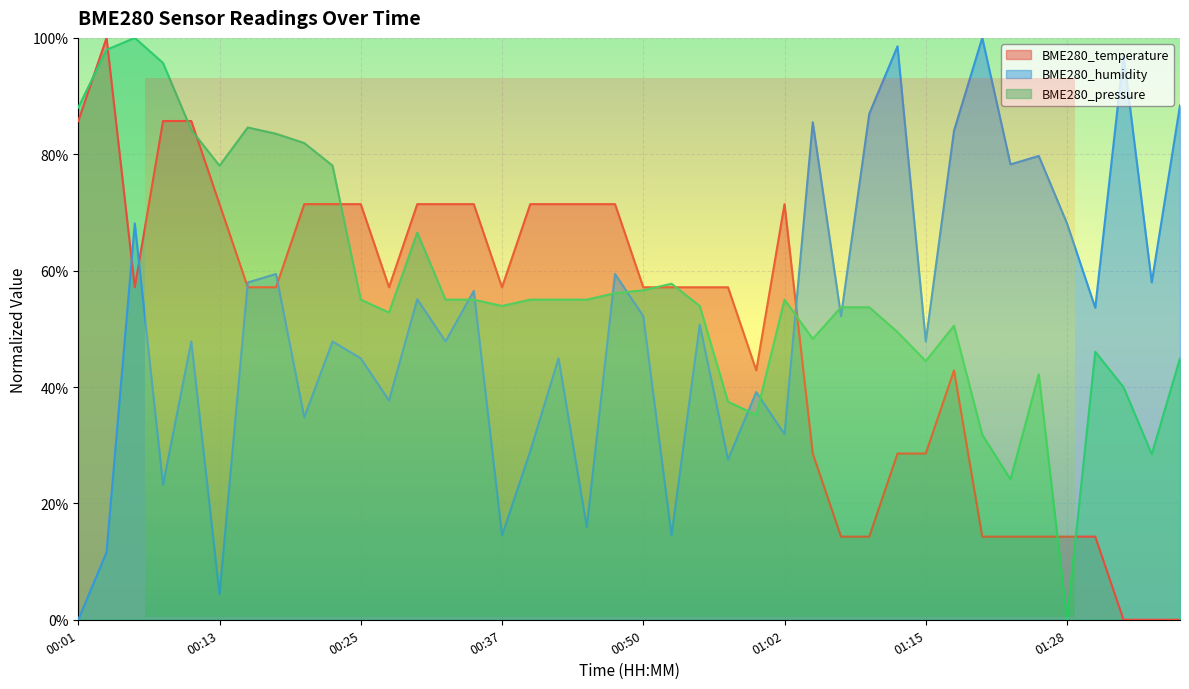

What are all the series names shown in the legend?

BME280_temperature, BME280_humidity, BME280_pressure